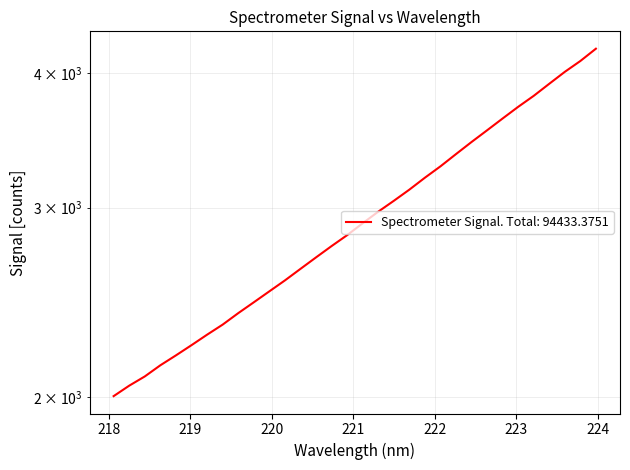

The value at 29 is 2450.6. True or false?

False